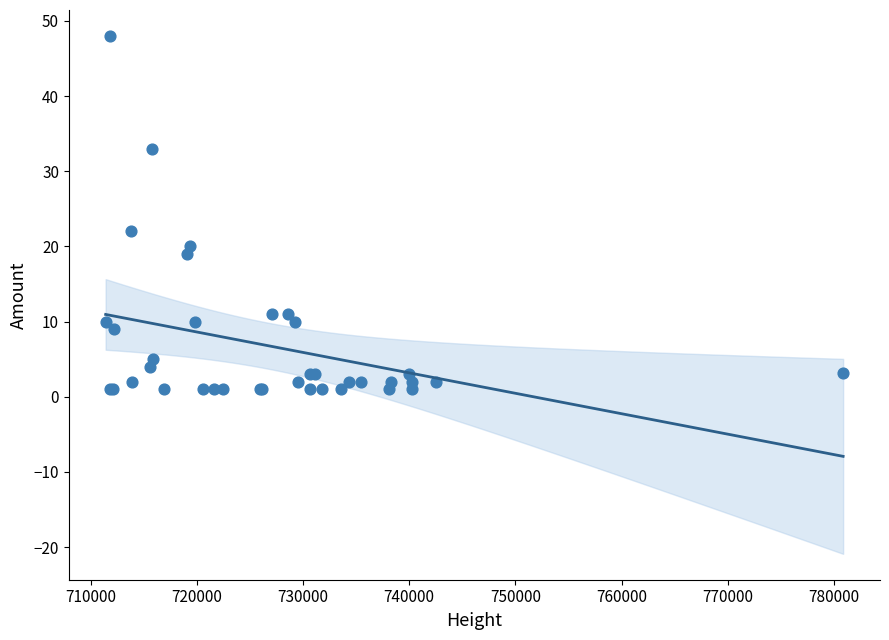

What Y value in the scatter plot is closest to 24?

22.0